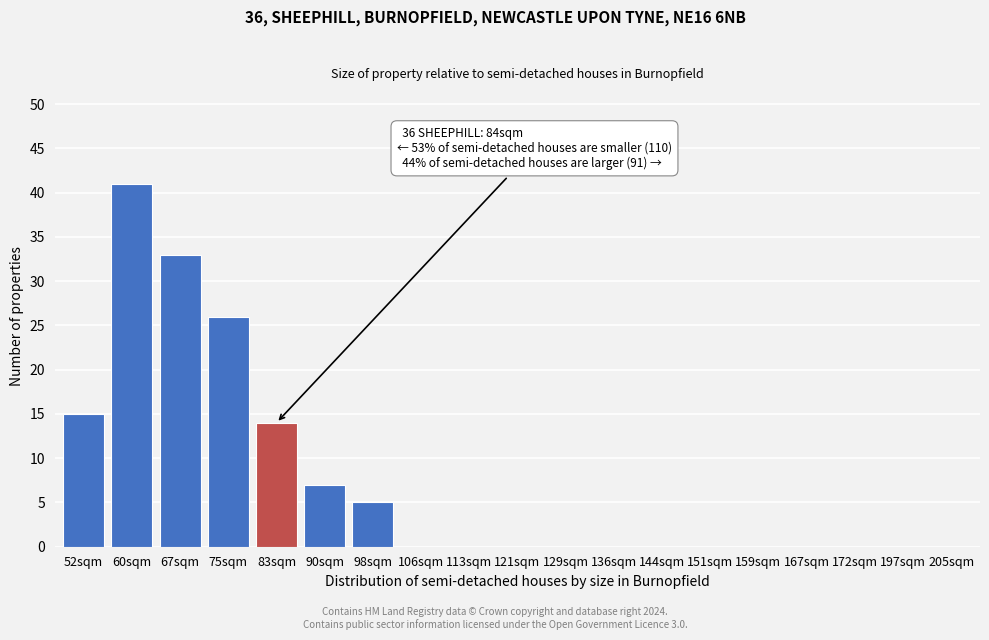

Reading left to right, extract all data points from this chart.

52sqm=15	60sqm=41	67sqm=33	75sqm=26	83sqm=14	90sqm=7	98sqm=5	106sqm=0	113sqm=0	121sqm=0	129sqm=0	136sqm=0	144sqm=0	151sqm=0	159sqm=0	167sqm=0	172sqm=0	197sqm=0	205sqm=0